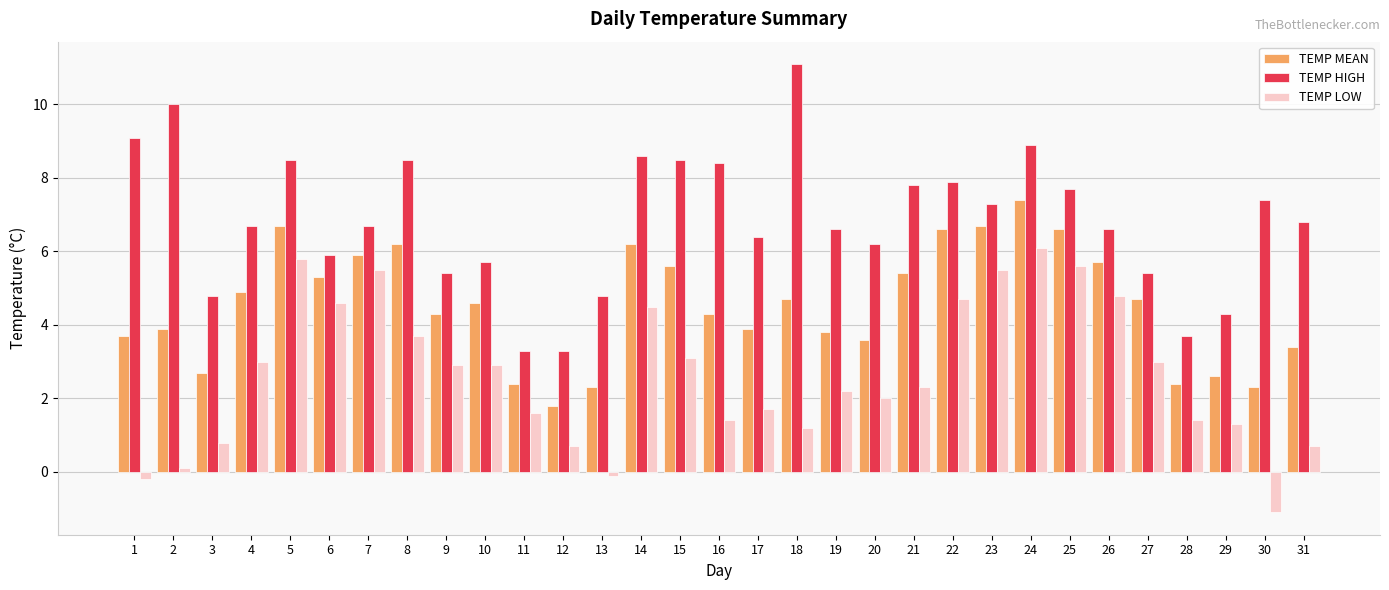

List the series in order of their overall mean, lowest first.

TEMP LOW, TEMP MEAN, TEMP HIGH